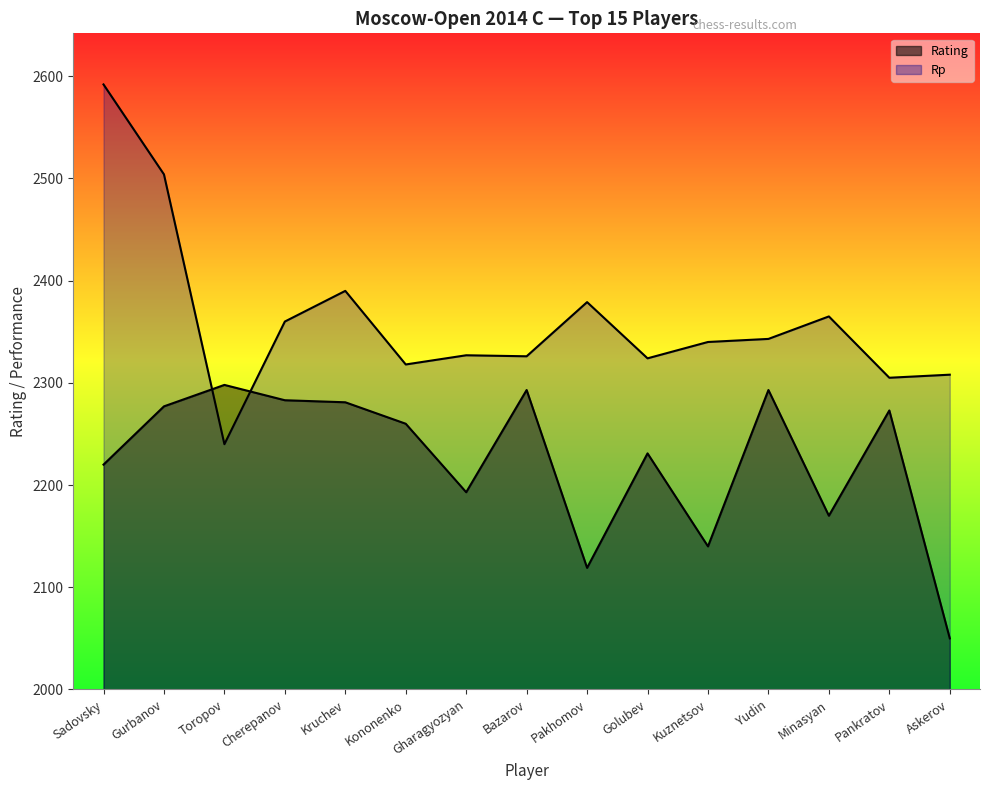

What is the difference between the highest and lowest values at Bazarov?

33